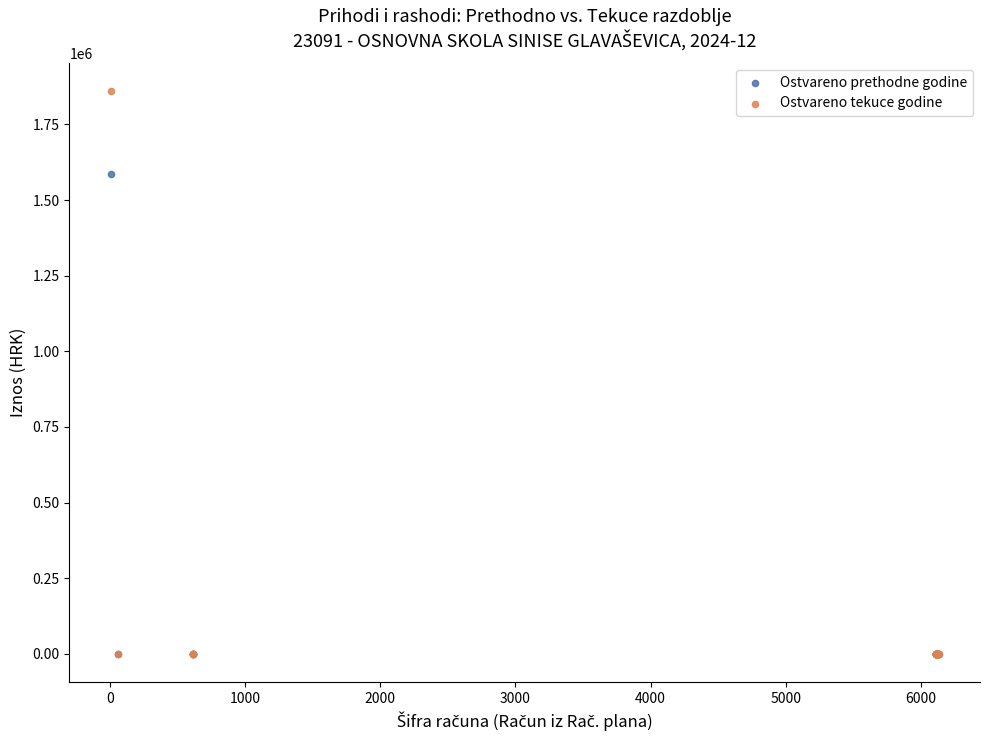

Across all series, what Y value is closest to 930095?

1584919.3